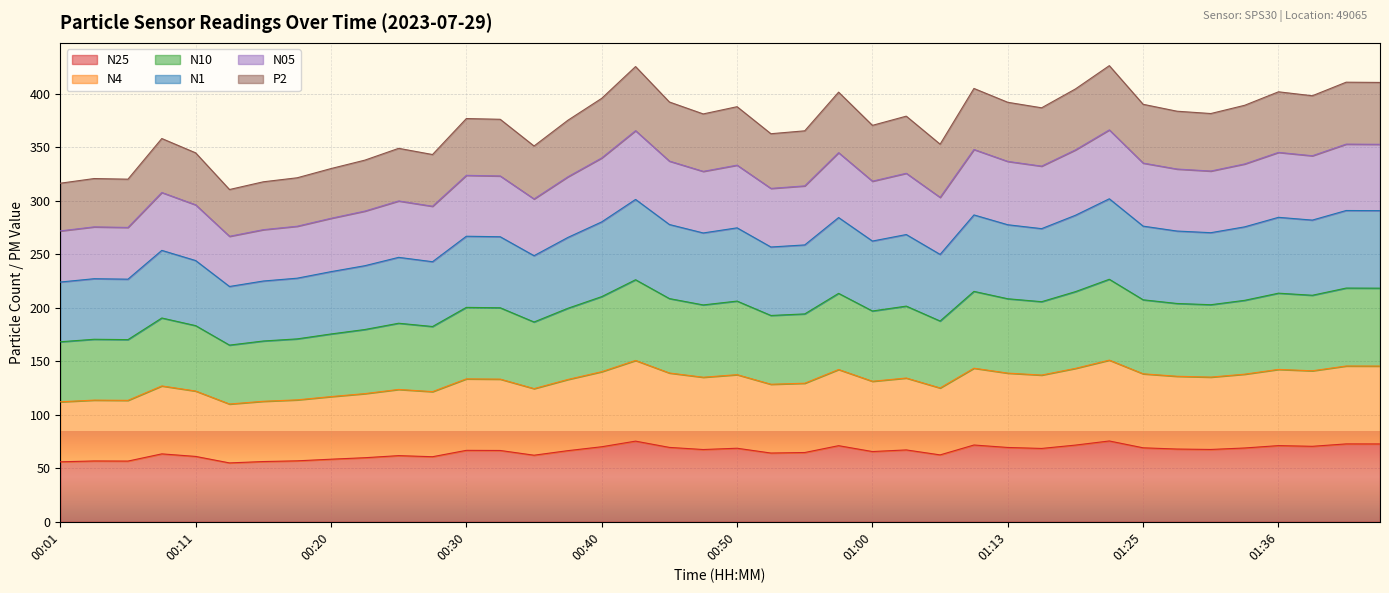

Is the value of N25 at 00:23 greater than the value of N05 at 01:36?

No